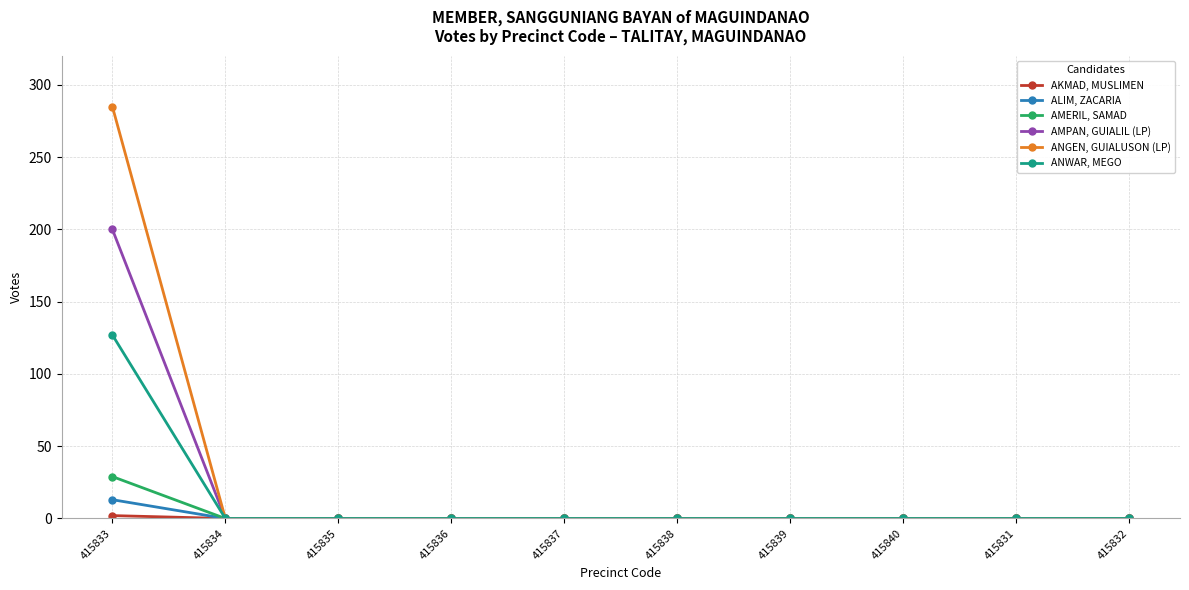

Is the value of ANGEN, GUIALUSON (LP) at 415833 greater than the value of AMERIL, SAMAD at 415838?

Yes